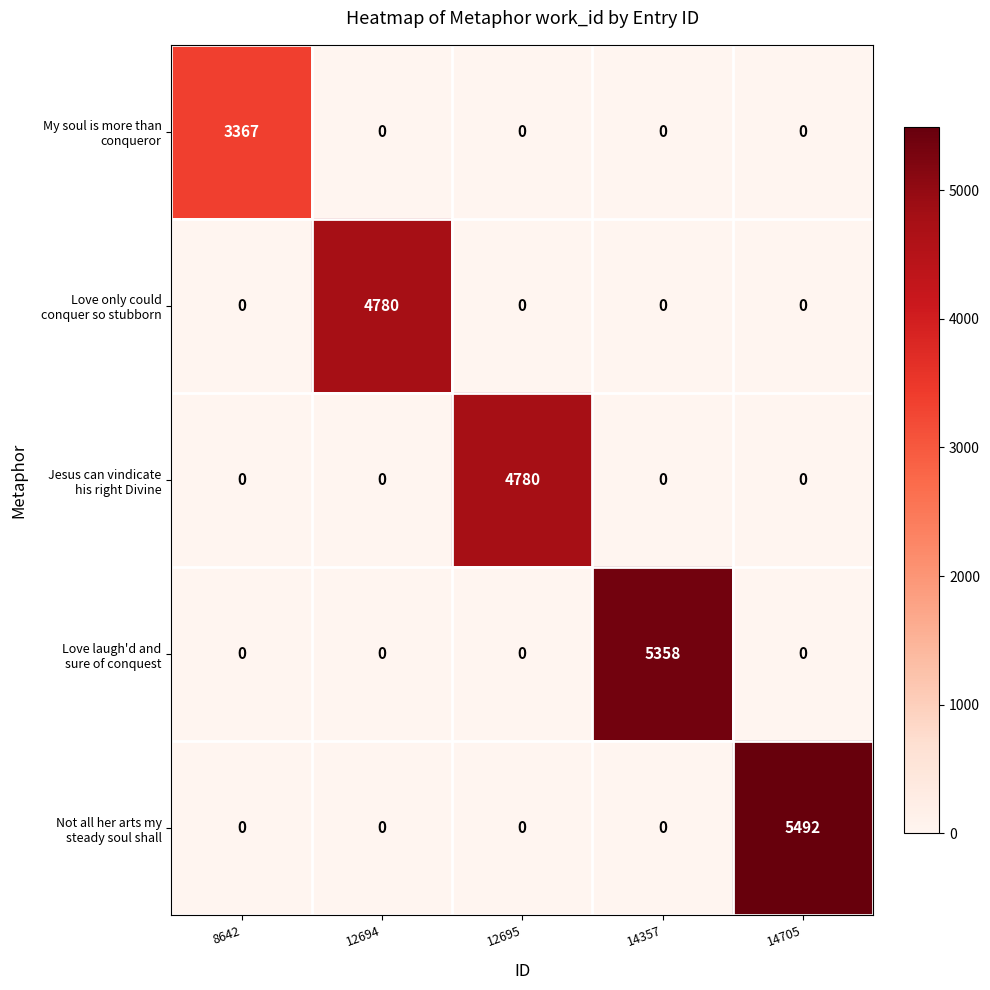

Which label corresponds to the largest value in the chart?

14705